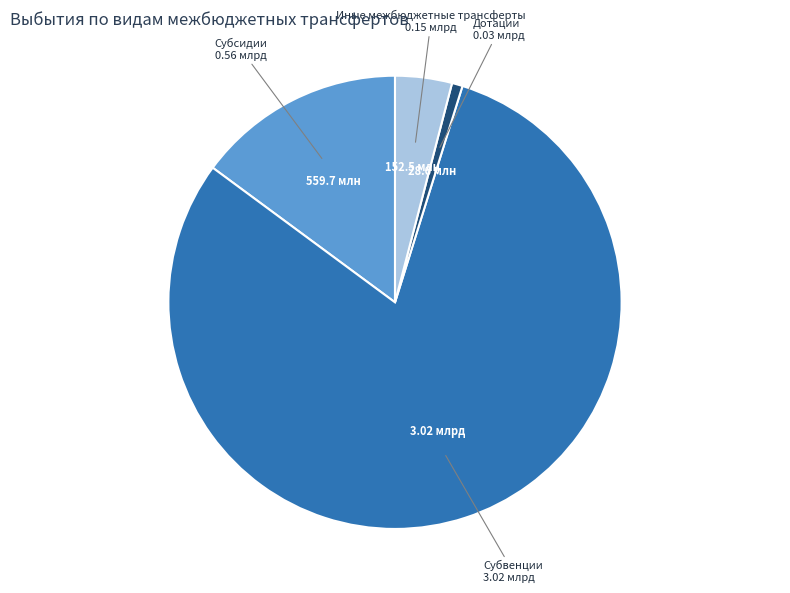

Is there a majority slice in this chart?

Yes